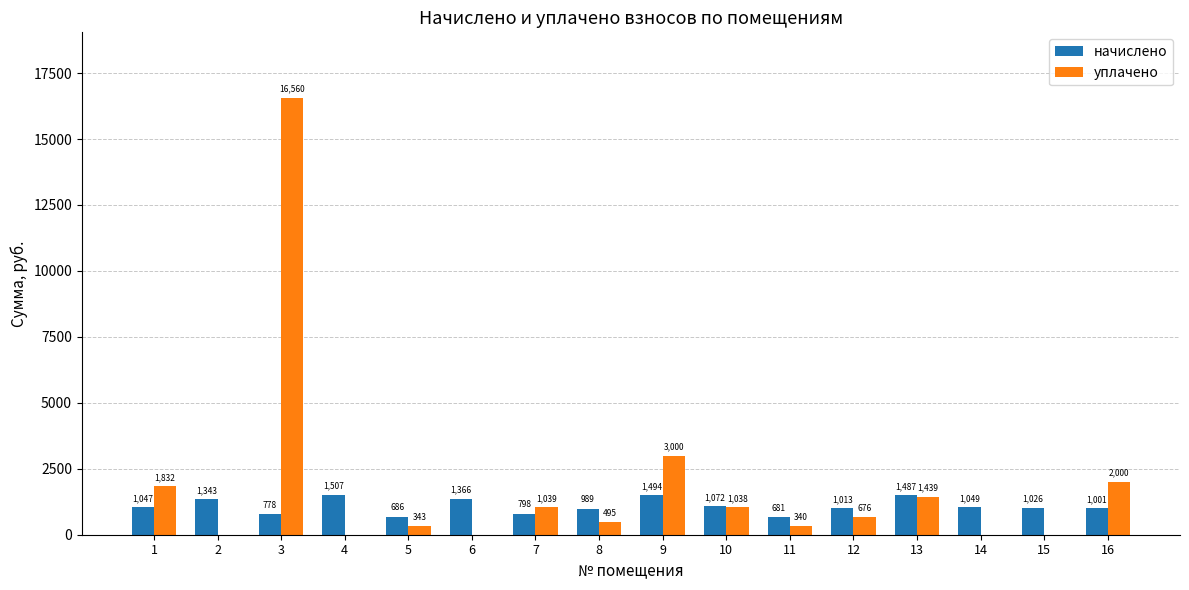

At which category is the sum across all series the highest?

3